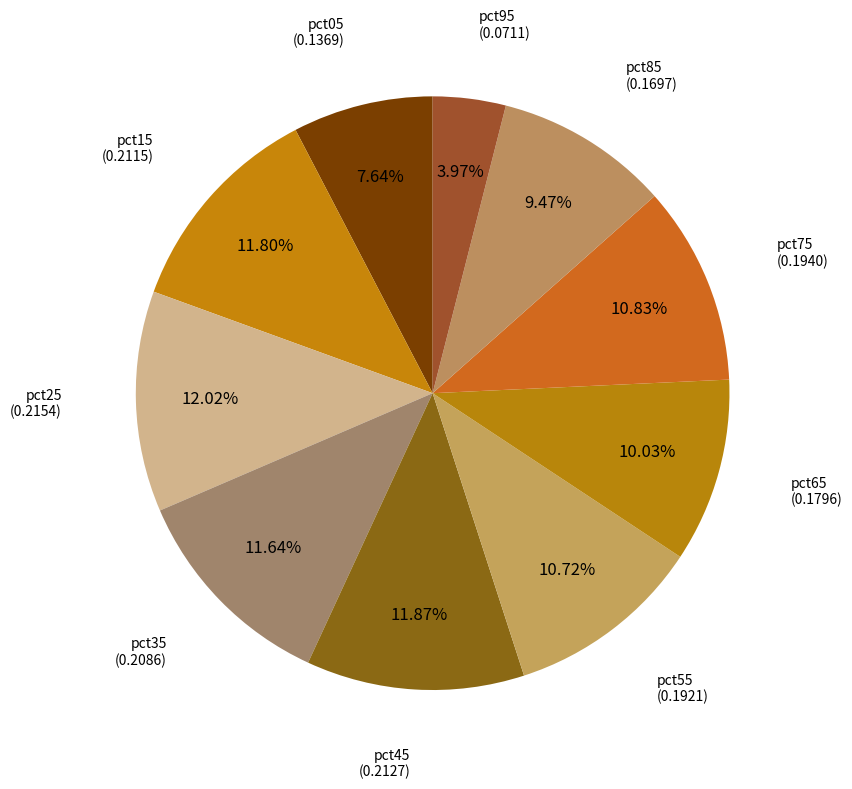

Does any single category account for the majority?

No